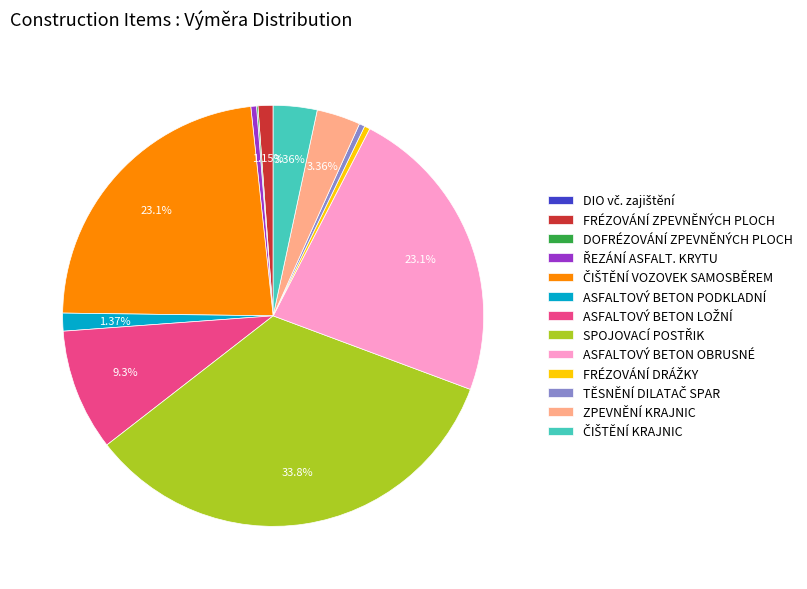

Do ZPEVNĚNÍ KRAJNIC and FRÉZOVÁNÍ ZPEVNĚNÝCH PLOCH together represent more than half of the pie?

No